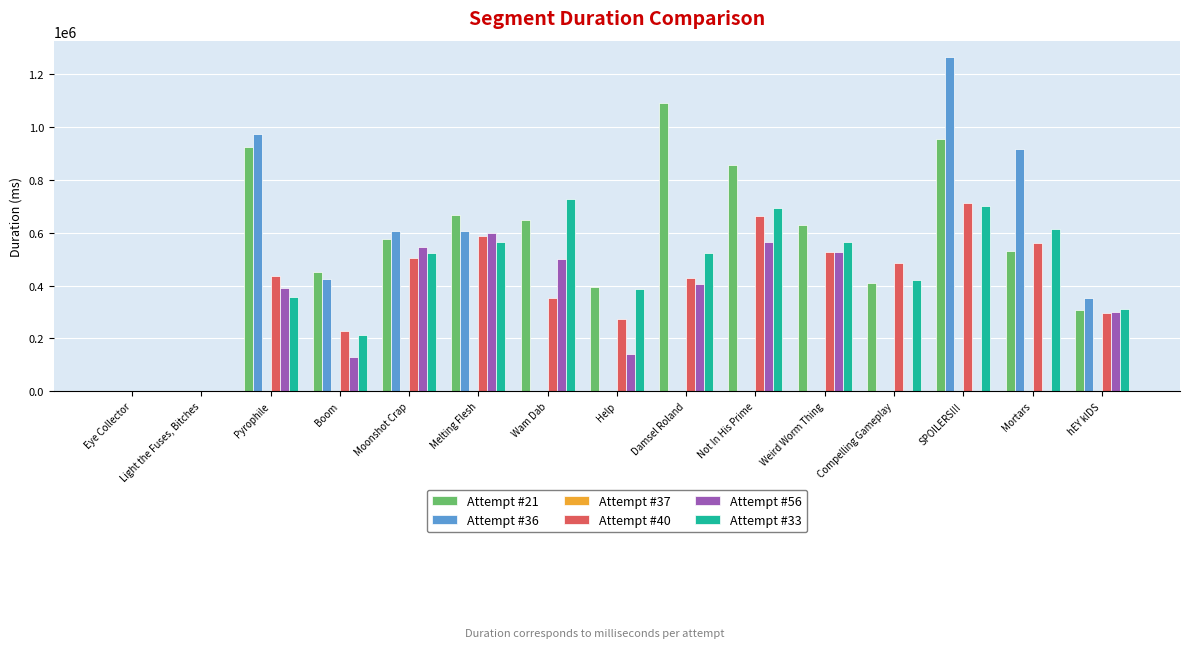

Which category has the highest value in the Attempt #36 series?

SPOILERS!!!